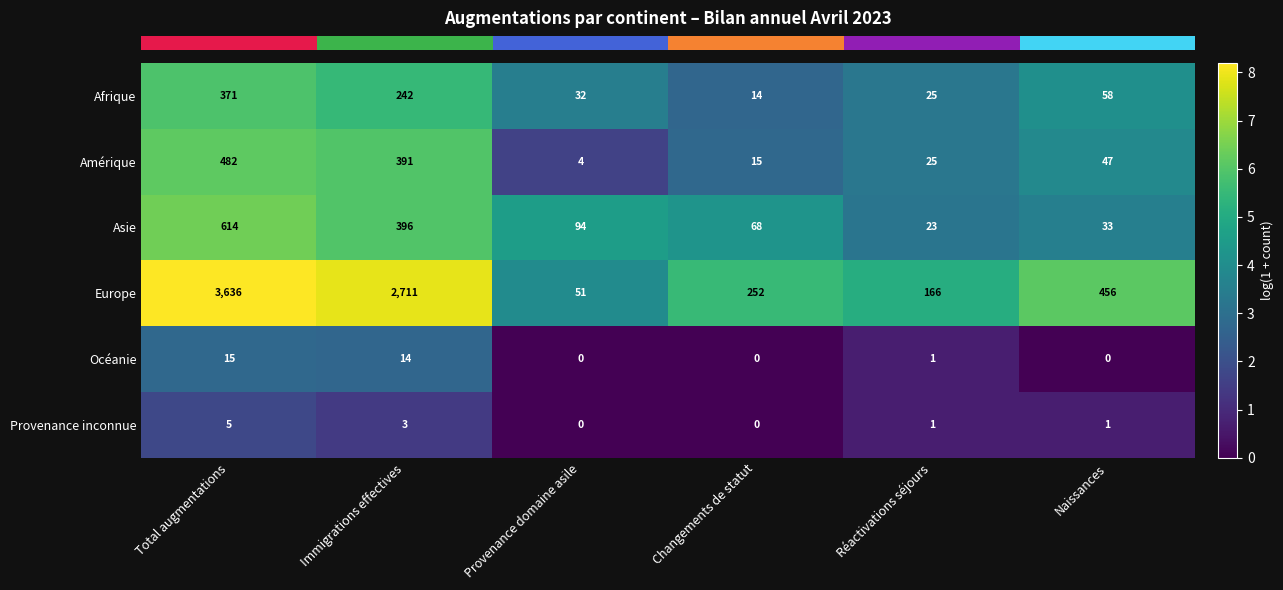

What is the sum of the Afrique values at Total augmentations and Immigrations effectives?

613